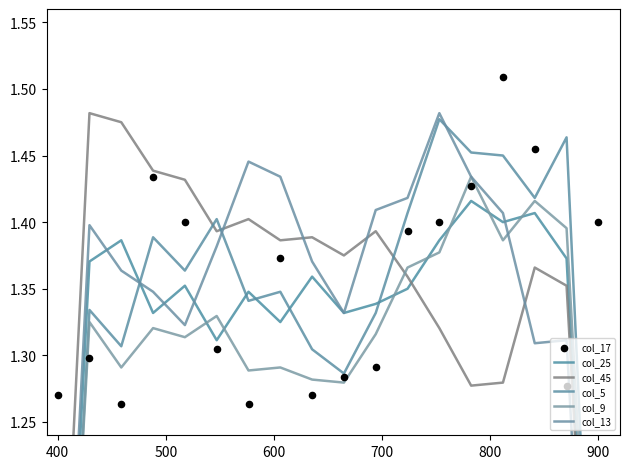

Which series has the largest total across all categories?

col_17